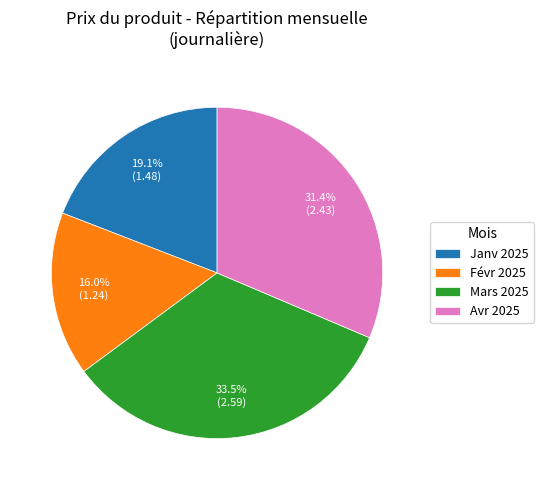

Is there a majority slice in this chart?

No